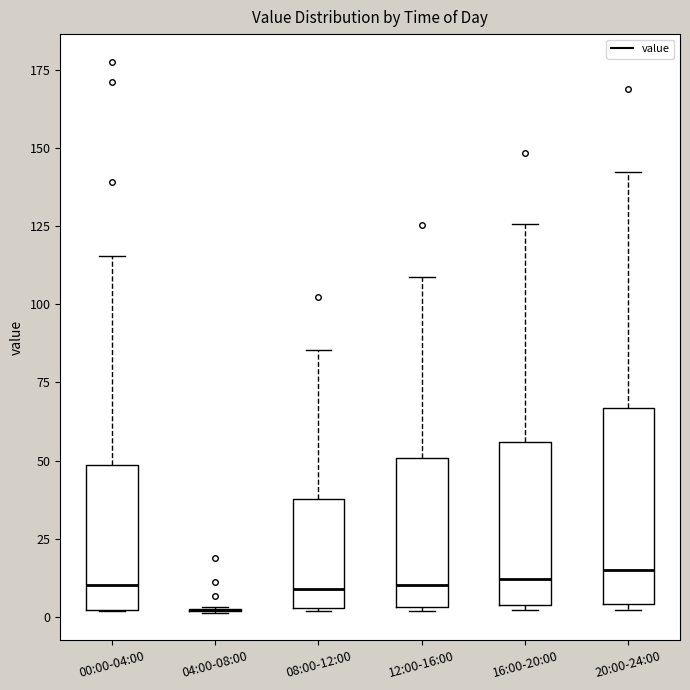

Reading left to right, transcribe this box plot: for each box, give where its median line is, the range the box spans, and where its two whiskers end, as read against the y-axis. The values are not printed on the chart, so give them approximately, as read against the axis.

00:00-04:00: median 10, box 0 to 50, whiskers 0 to 115
04:00-08:00: box collapsed to a line at 0, whiskers 0 to 5
08:00-12:00: median 10, box 5 to 40, whiskers 0 to 85
12:00-16:00: median 10, box 5 to 50, whiskers 0 to 110
16:00-20:00: median 10, box 5 to 55, whiskers 0 to 125
20:00-24:00: median 15, box 5 to 65, whiskers 0 to 140